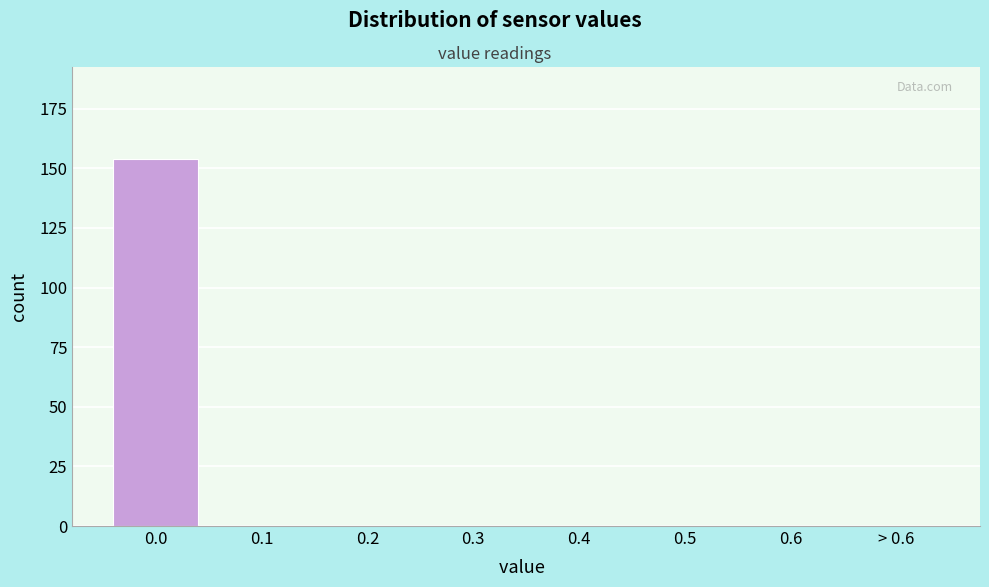

Reading right to left, list all the values displayed in this chart.

> 0.6=0	0.6=0	0.5=0	0.4=0	0.3=0	0.2=0	0.1=0	0.0=154